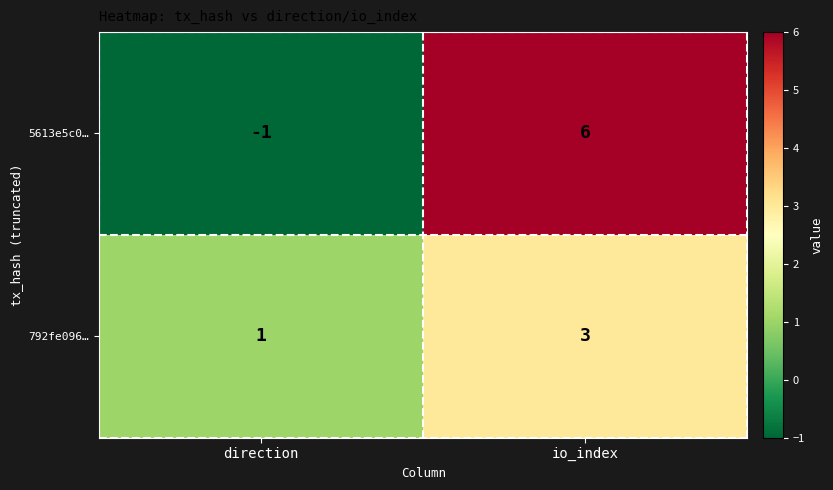

At which category is the sum across all series the highest?

io_index